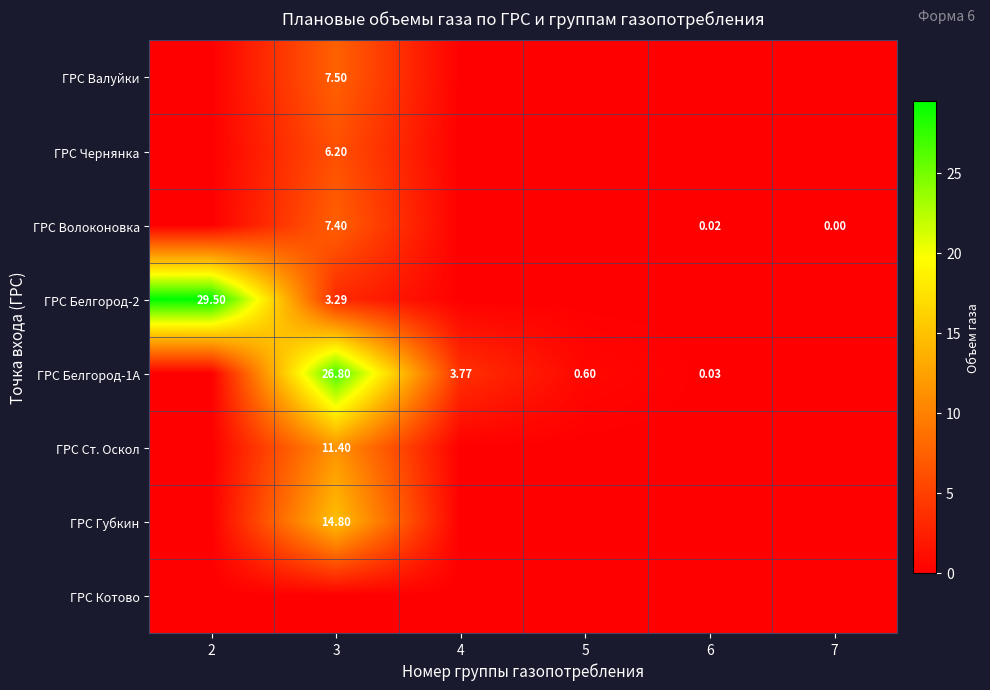

Count the number of data series in this chart.

8